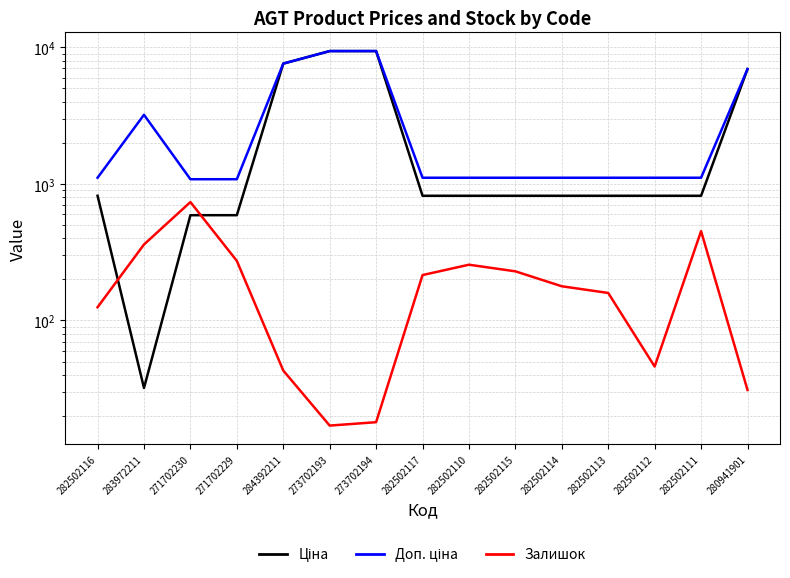

What is the label of the 11th point from the left?

282502114